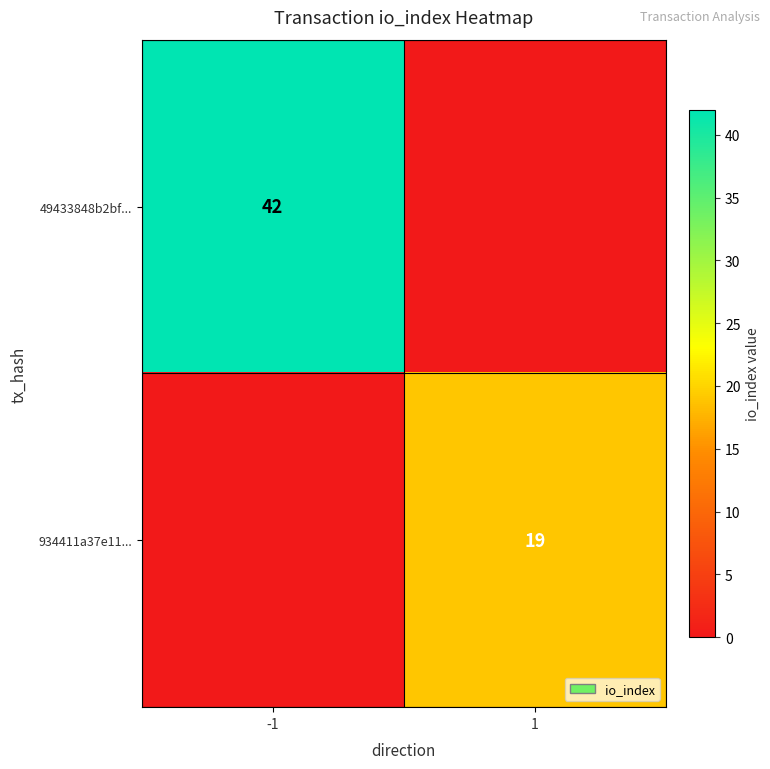

How many data points does each series have?

2